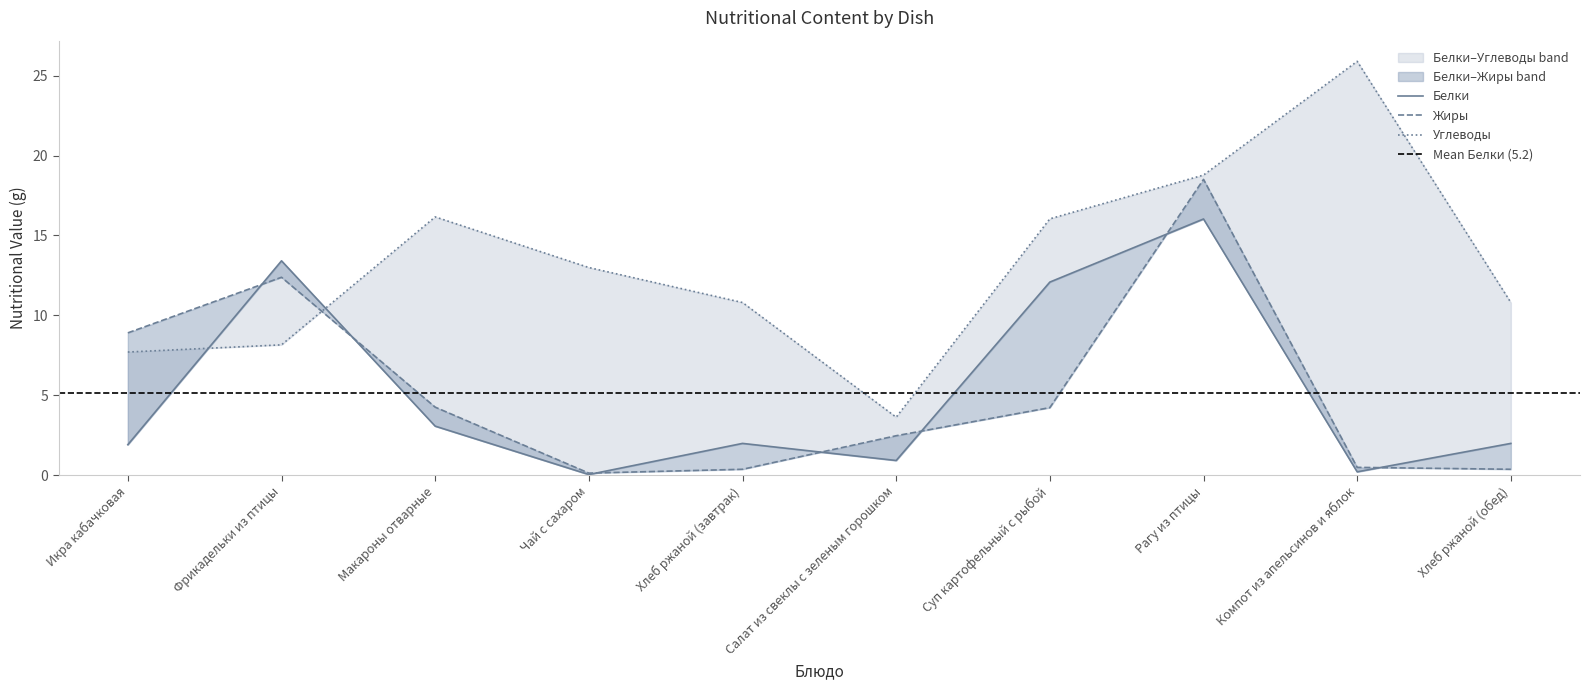

How many interior local valleys does the Углеводы series have?

1